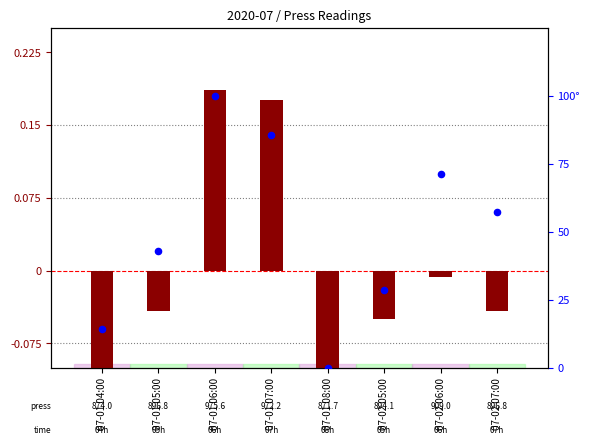

Is the value of press (normalized) at 07-01 08:00 greater than the value of percentile rank within the sample at 07-01 04:00?

No